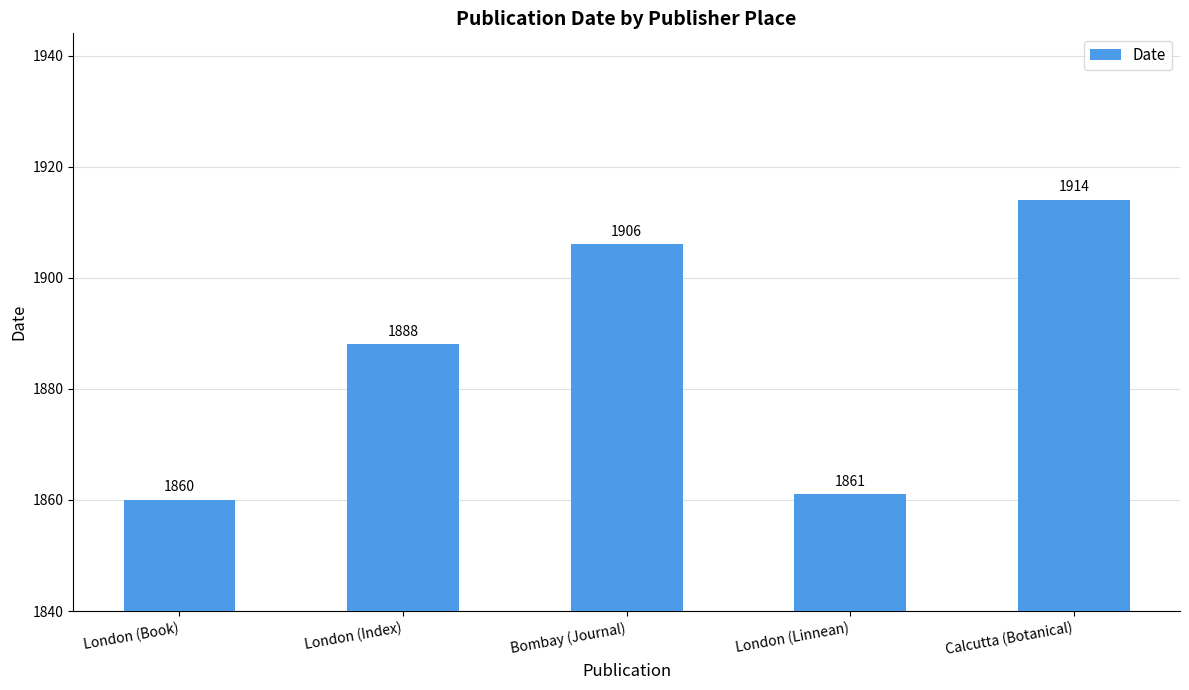

How many bars are there in total?

5